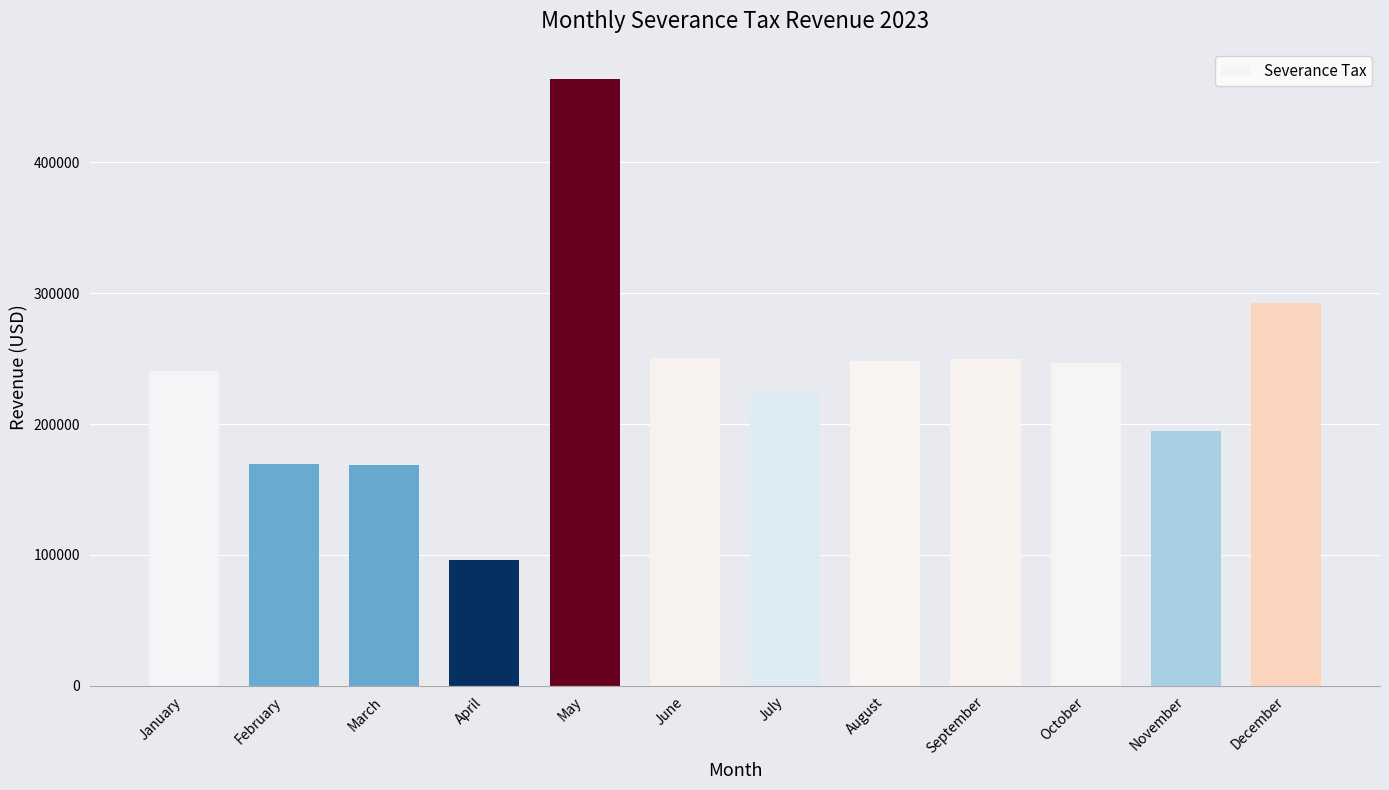

Is it true that the value at July is 122711.2?

False